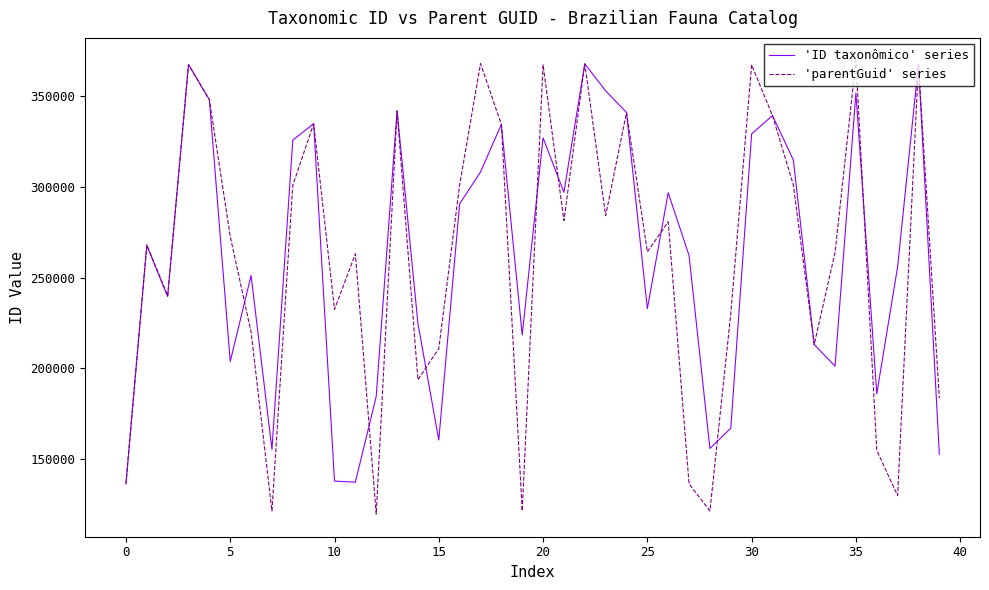

What is the maximum value shown in the chart?

369807